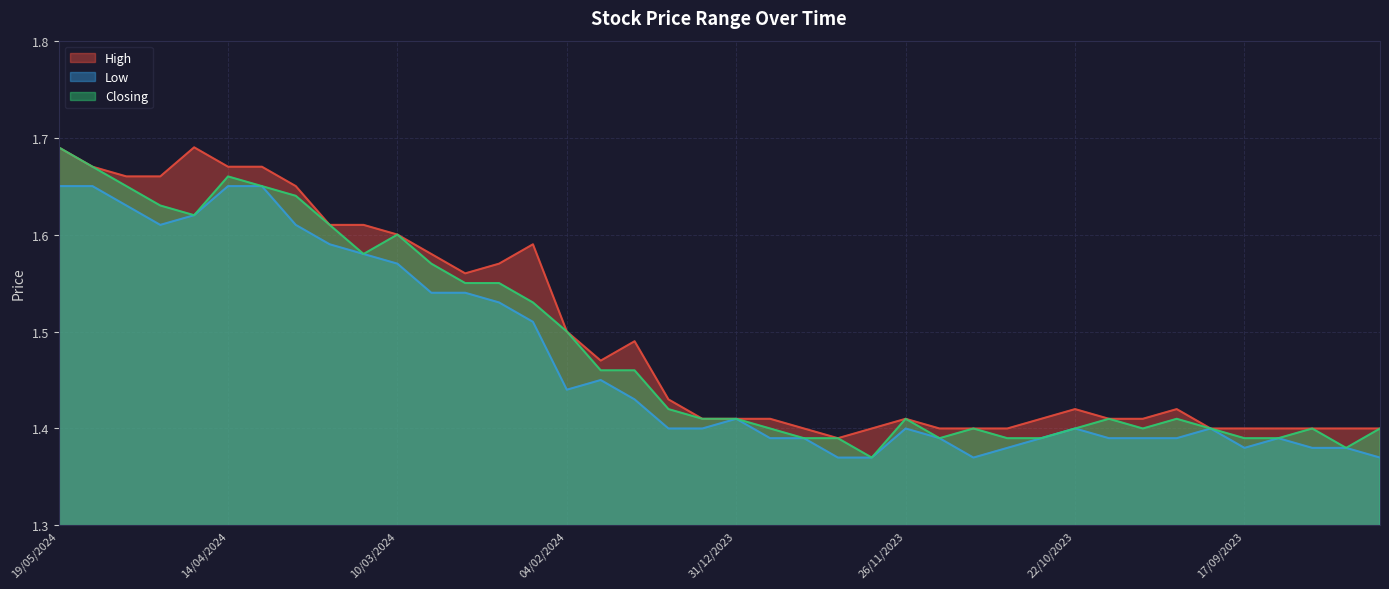

At which category does High reach its first local peak?

21/04/2024